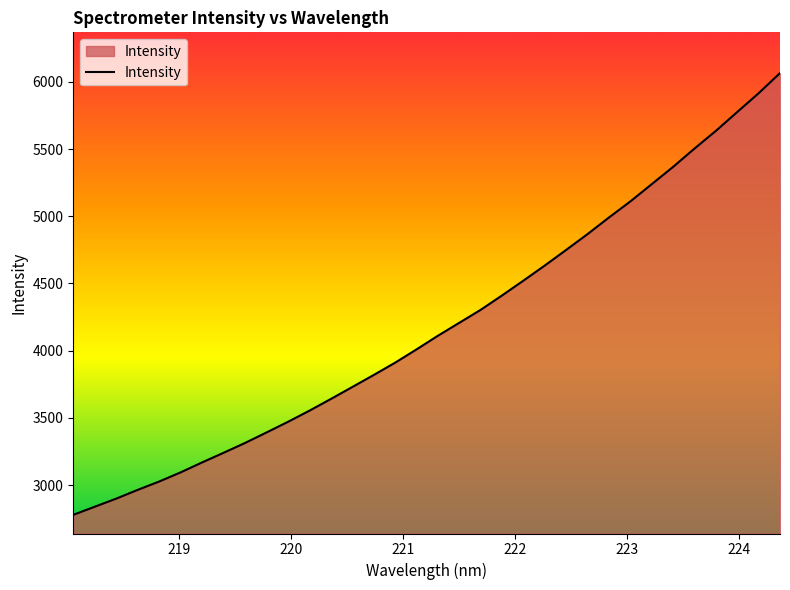

Does the chart display data point markers on the line(s)?

No